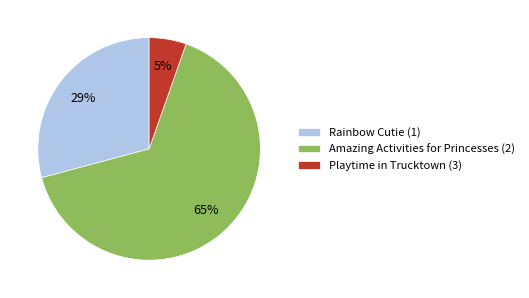

Which slice represents more than half of the pie?

Amazing Activities for Princesses (2)